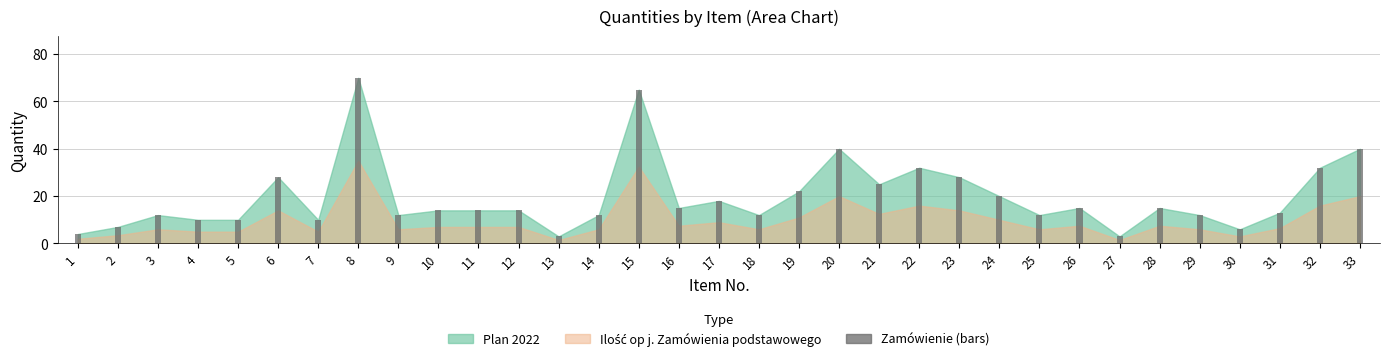

The chart shows a value of 40 at 20. True or false?

True